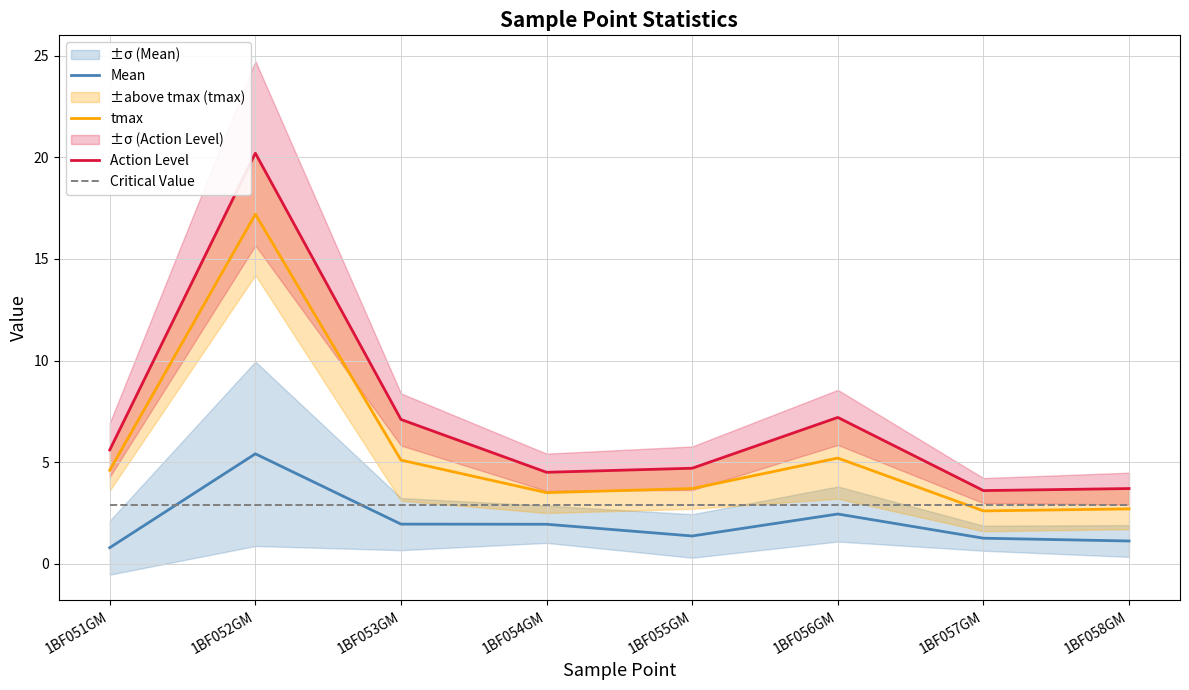

At how many categories does at least one series exceed 1?

8